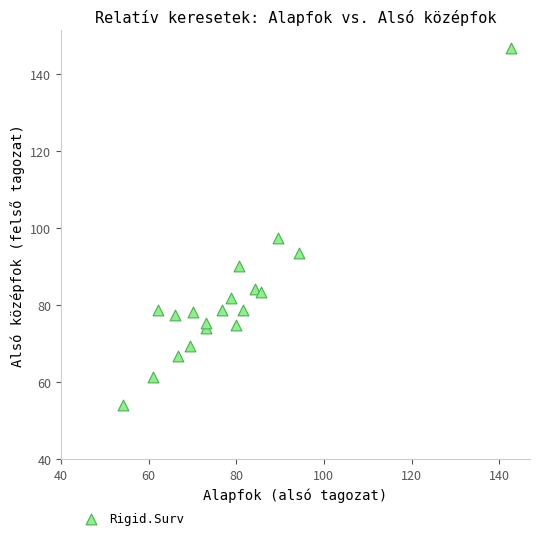

What is the range of X values (max minus min)?

88.6